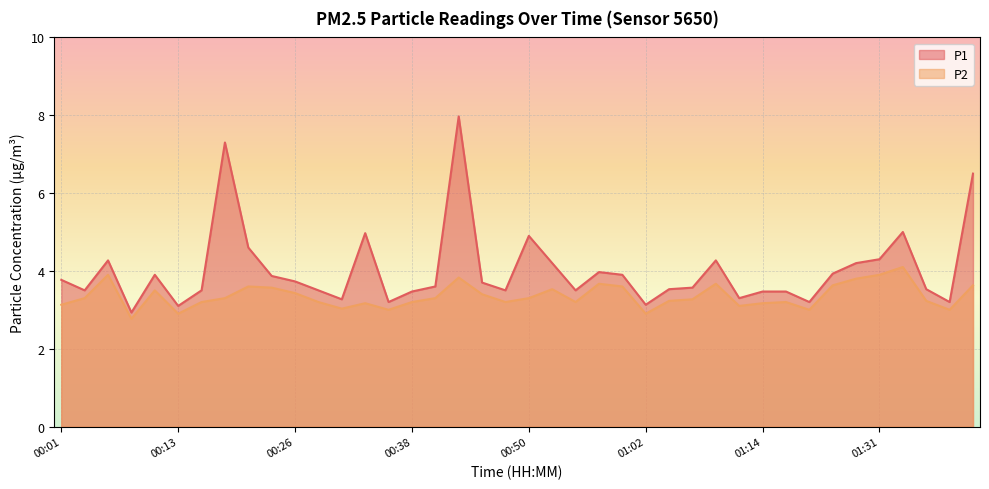

True or false: P1 and P2 cross at least once.

False